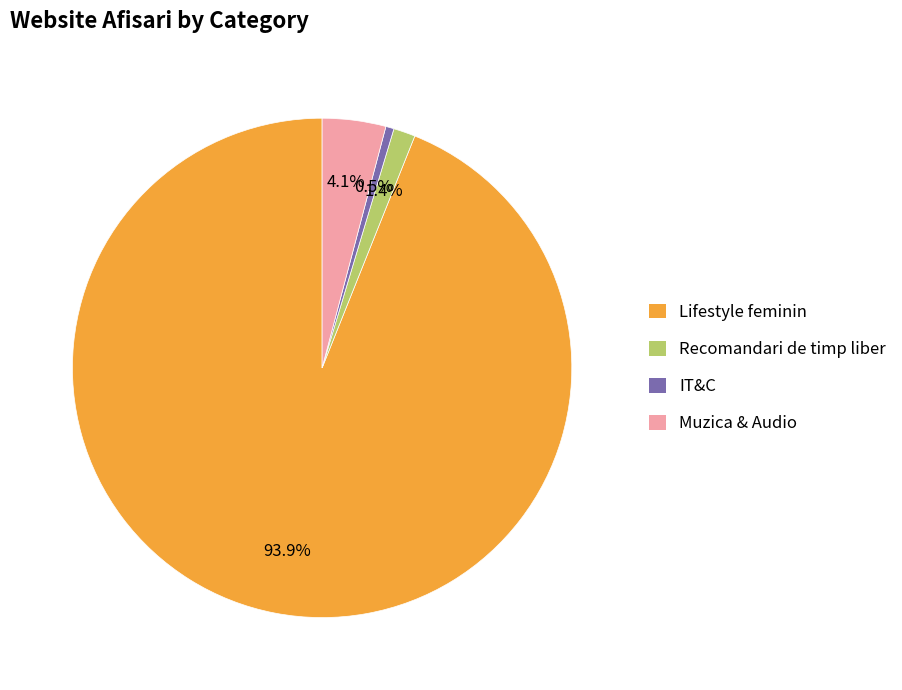

Combined, what portion of the pie is IT&C and Lifestyle feminin?

94.5%